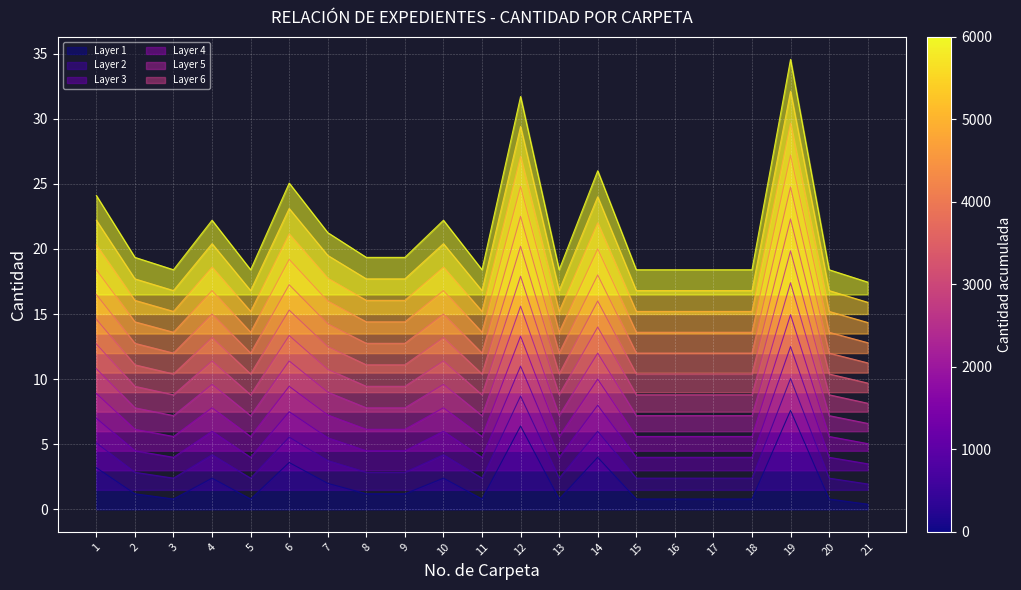

Count the number of values greater than 16.

11